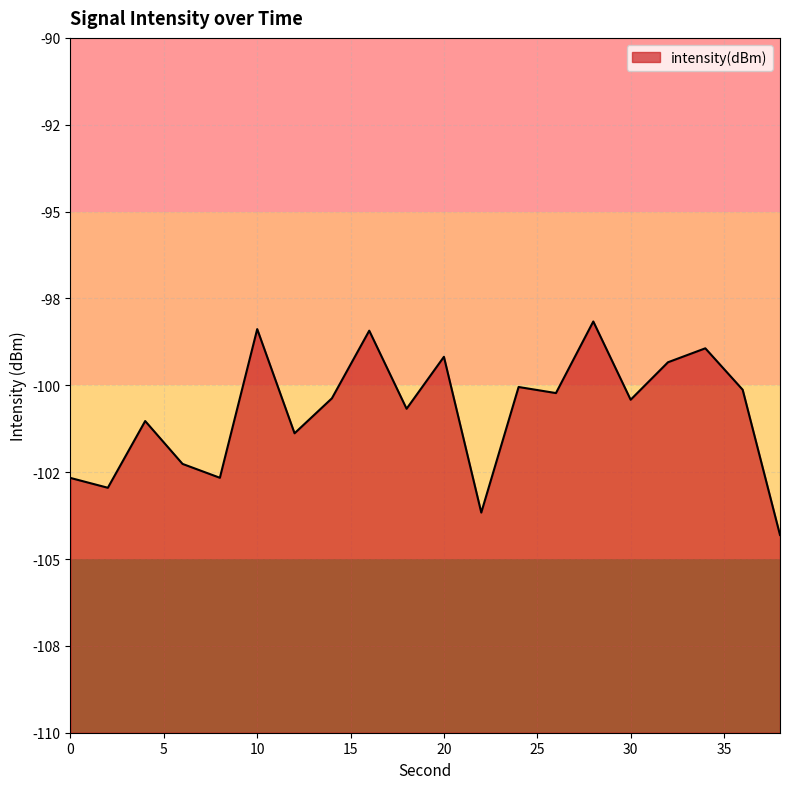

Reading right to left, extract all data points from this chart.

-104.3	-100.1	-98.9	-99.3	-100.4	-98.2	-100.2	-100.0	-103.7	-99.2	-100.7	-98.4	-100.4	-101.4	-98.4	-102.7	-102.3	-101.0	-102.9	-102.7